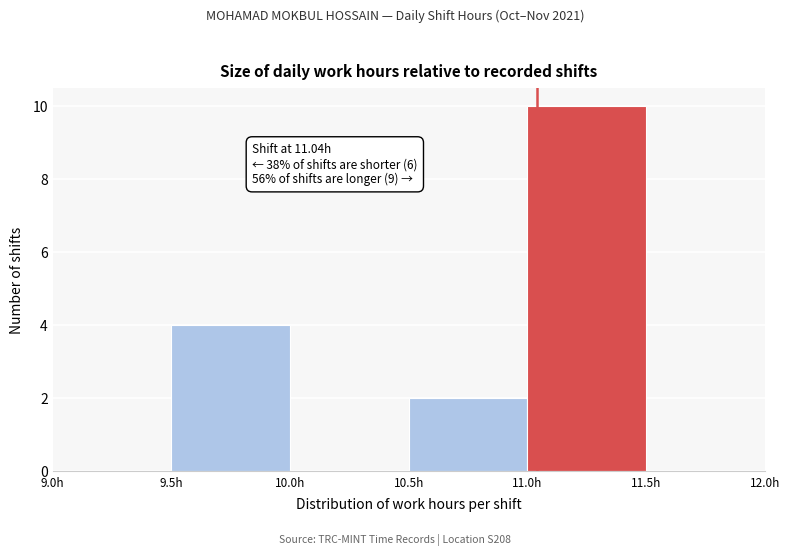

Which range on the x-axis has the tallest bar?

11.0 to 11.5